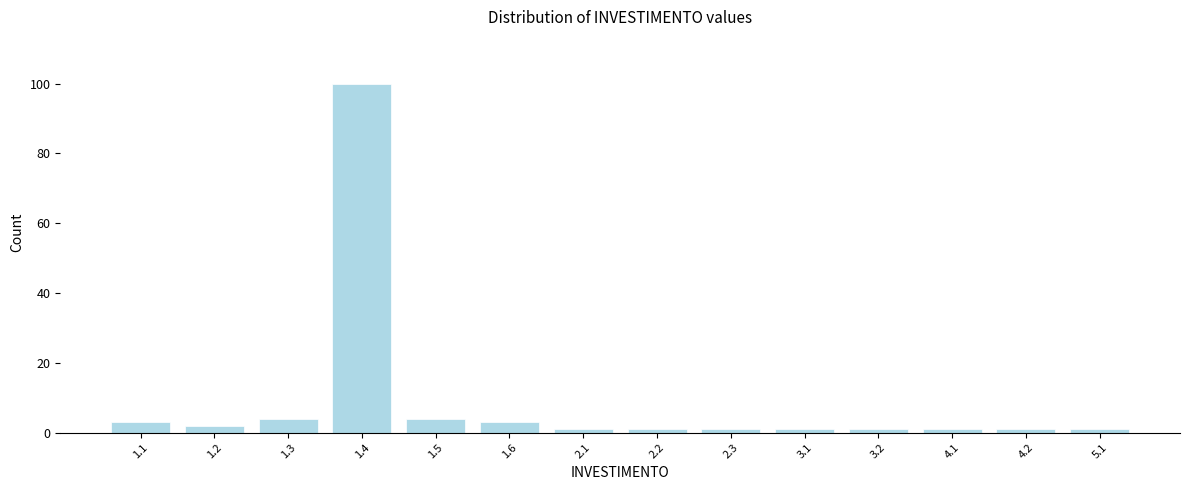

Reading left to right, transcribe all the data shown in this chart.

3	2	4	100	4	3	1	1	1	1	1	1	1	1